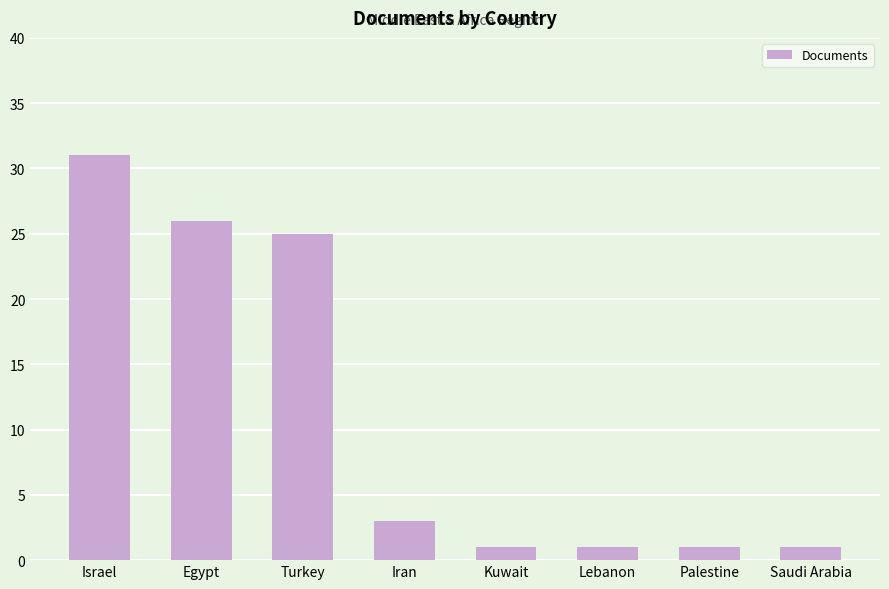

What is the approximate value at Iran, to the nearest 5?

5